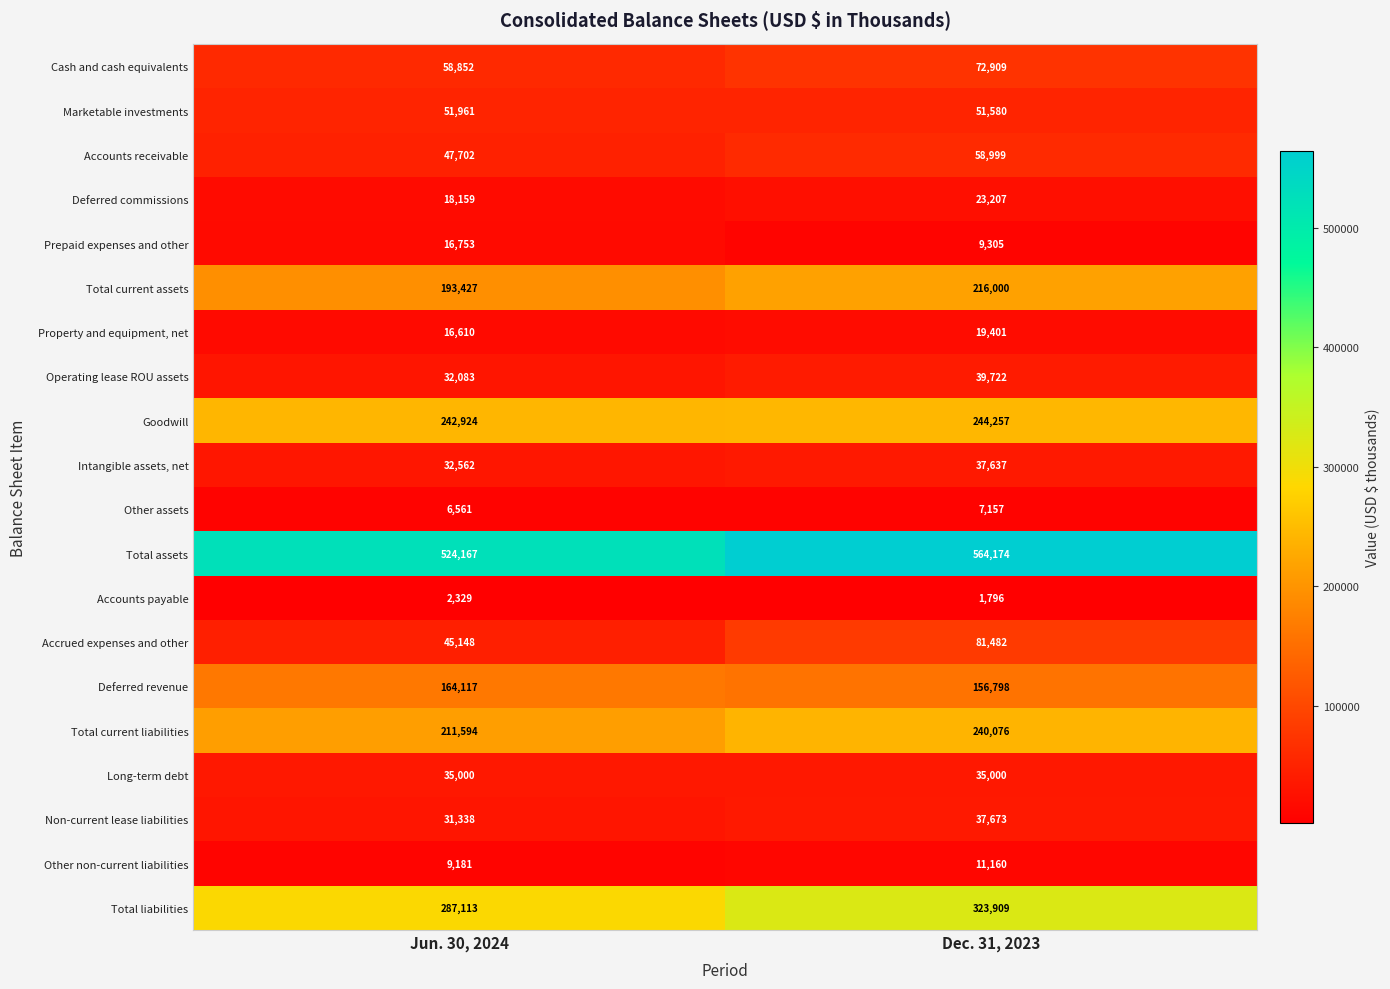

What is the difference between the maximum and minimum values in the Cash and cash equivalents series?

14057